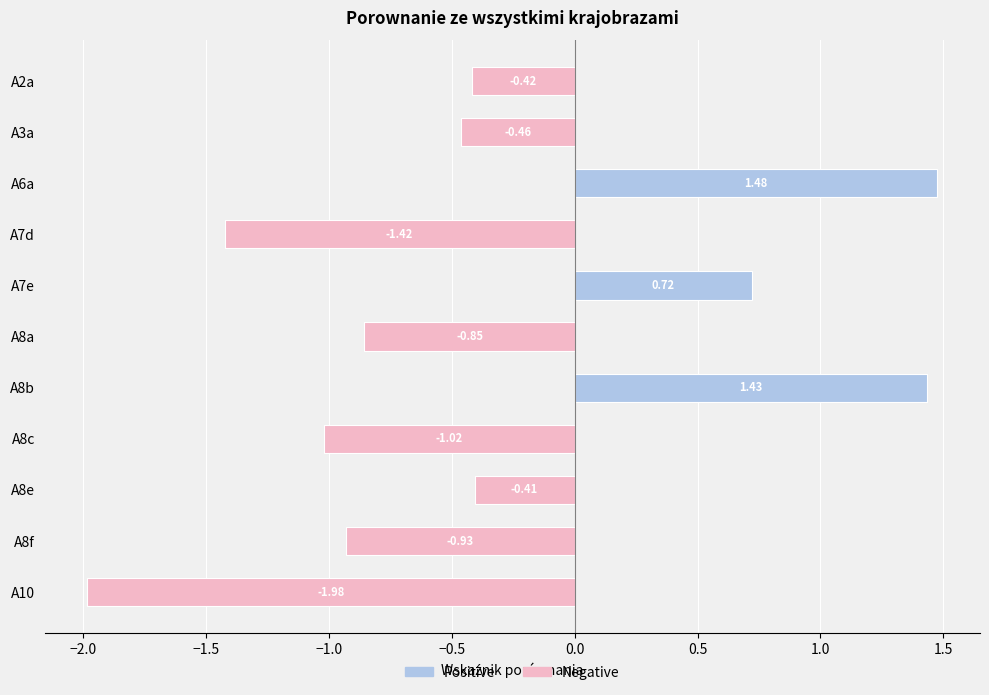

The value of Negative at A8a is -0.2. True or false?

False